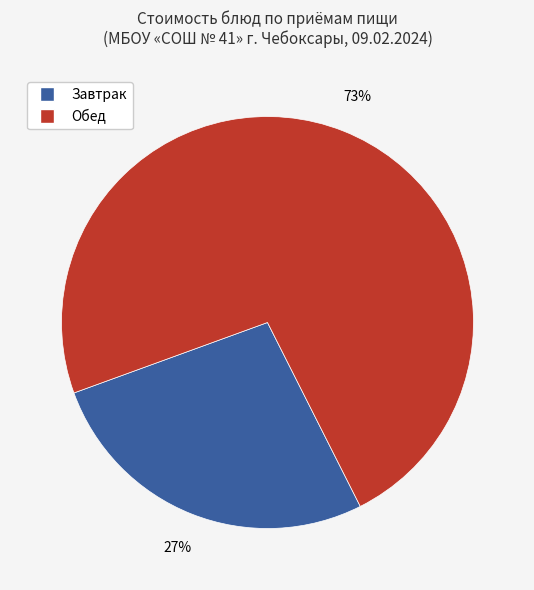

To the nearest percent, what is the difference between the largest and smallest slice percentages?

46%